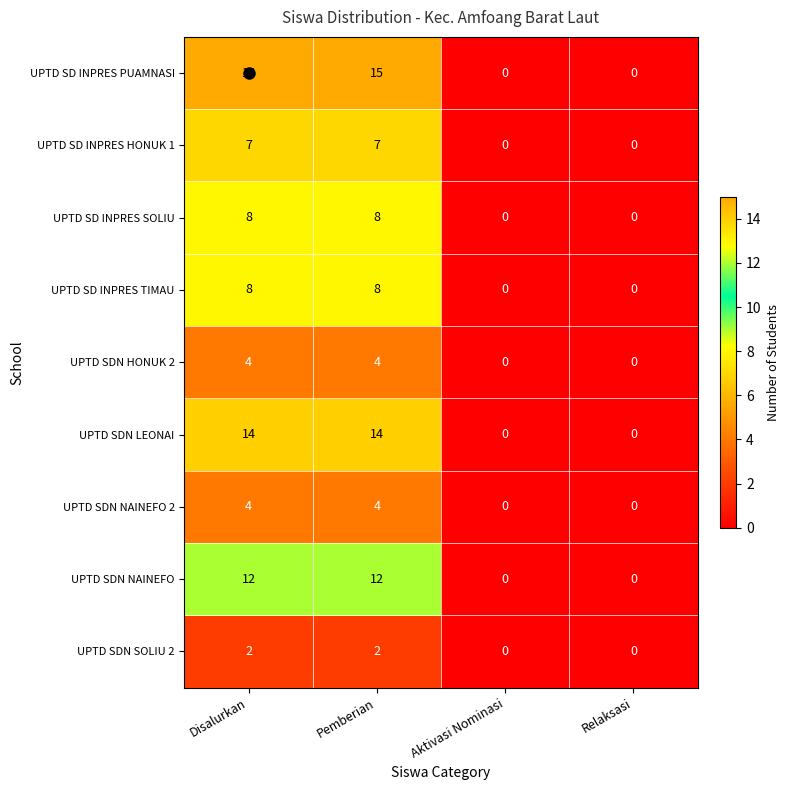

Count the UPTD SD INPRES SOLIU values in the range 0 to 8.

4